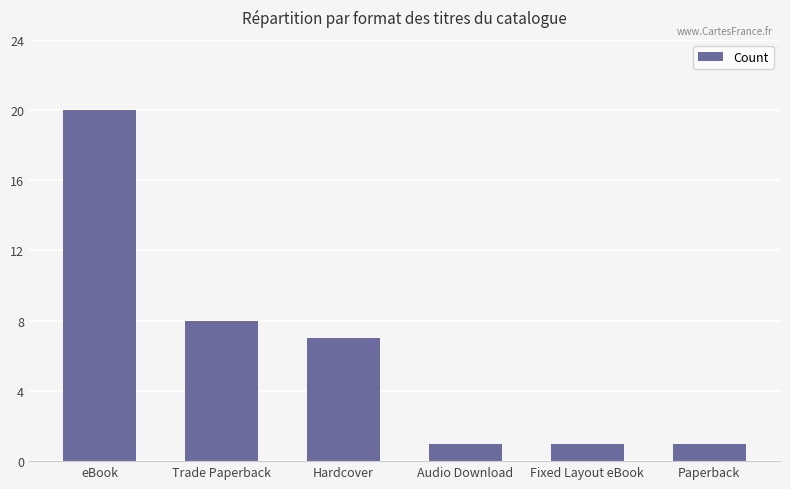

Reading left to right, list all the values displayed in this chart.

20	8	7	1	1	1